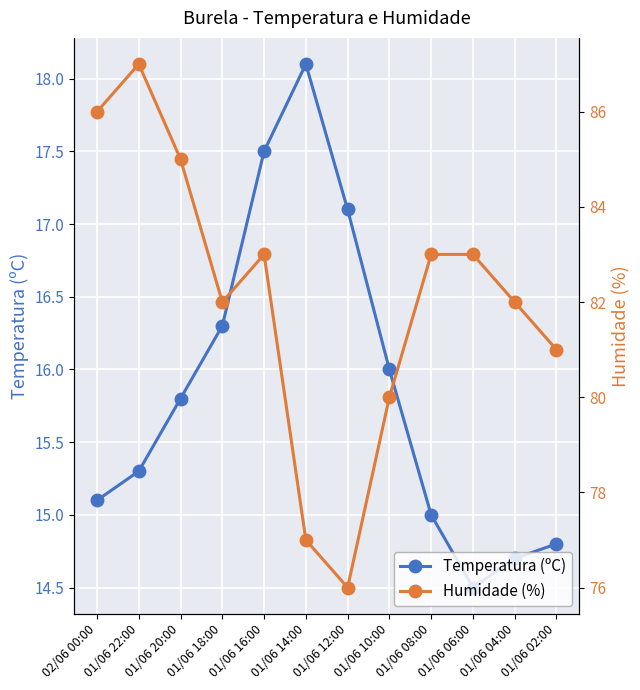

True or false: Temperatura (ºC) has a value of 23.6 at 01/06 06:00.

False